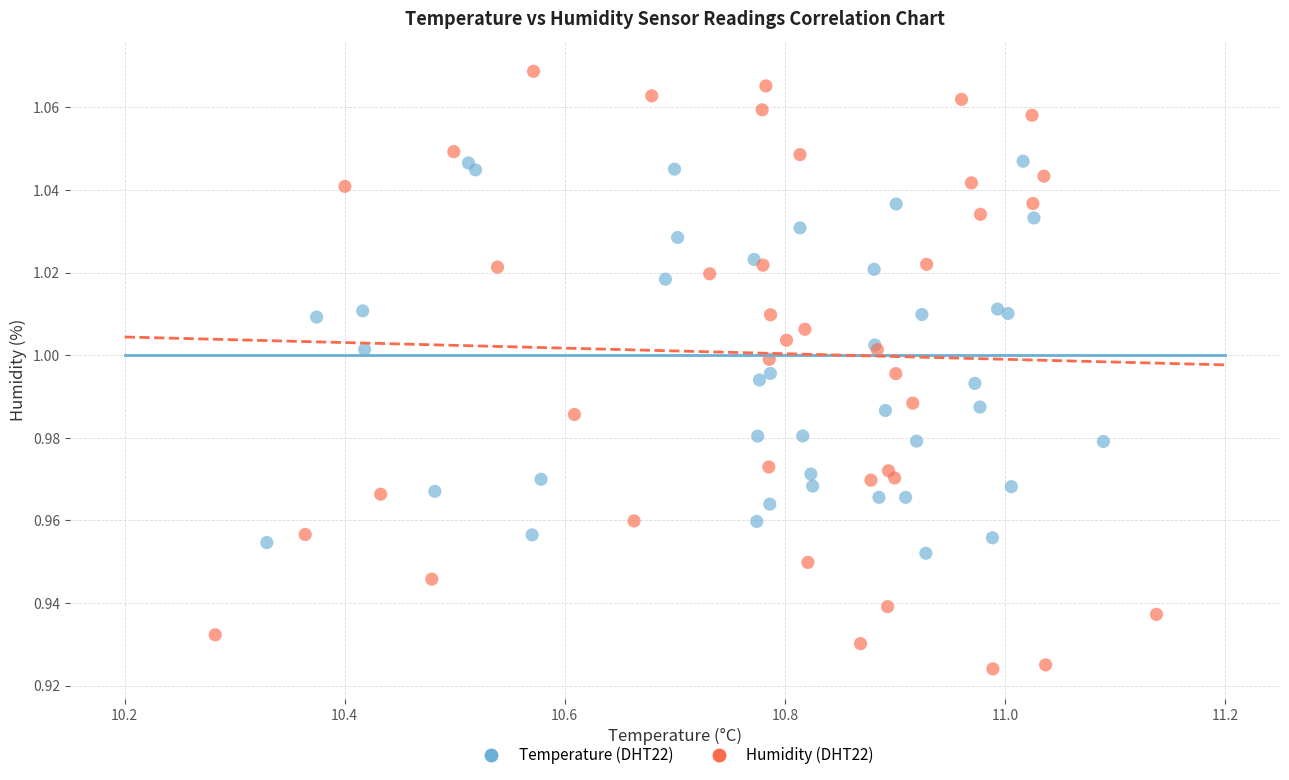

Which series reaches the minimum Y coordinate?

Humidity (DHT22)